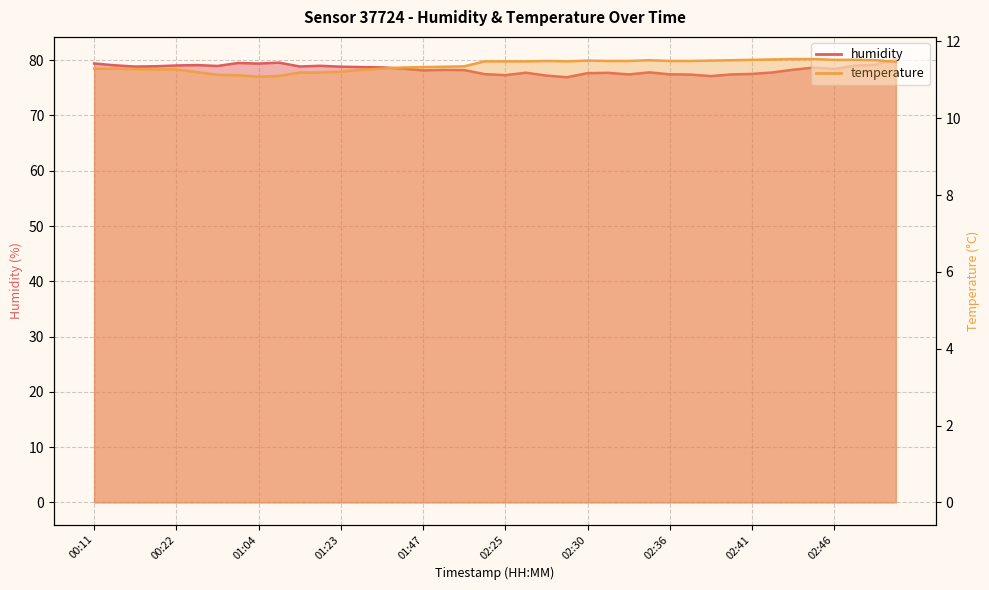

At which label does humidity first exceed 78?

00:11